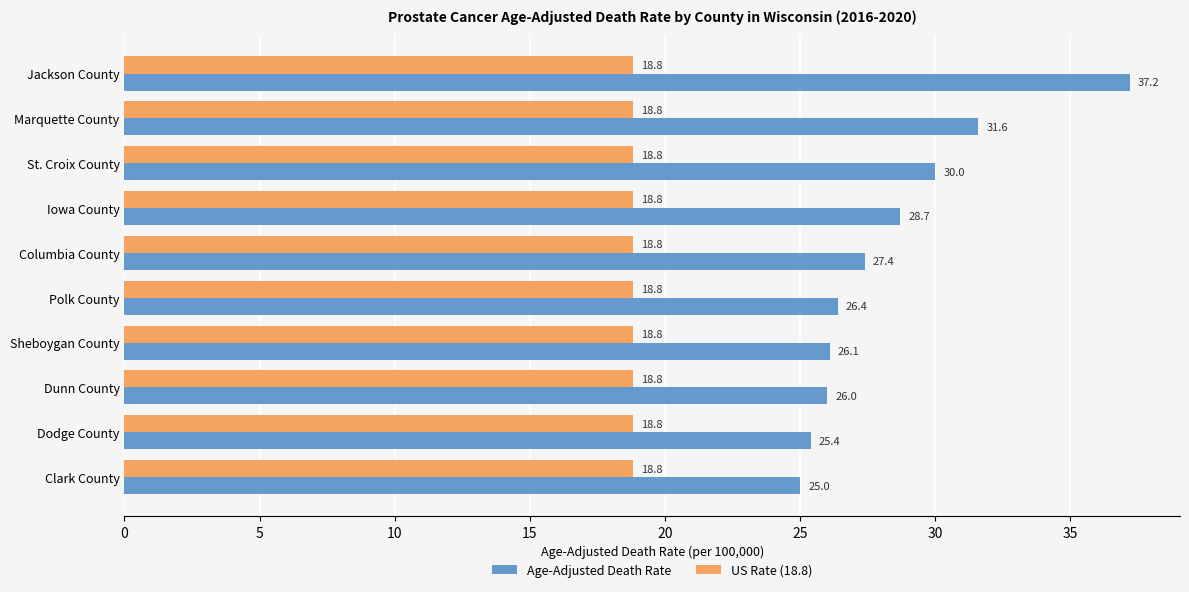

What is the maximum value shown in the chart?

37.2